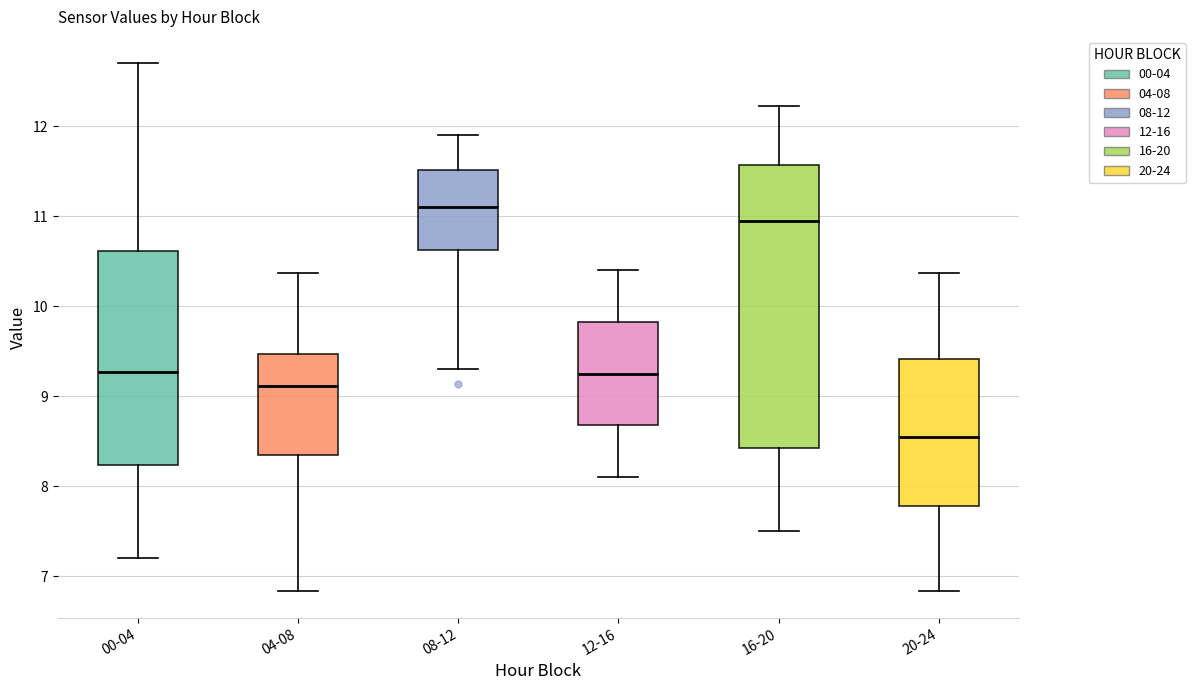

Where is the upper edge of the box for 00-04 on the y-axis? The values are not printed on the chart, so give them approximately, as read against the axis.

10.6